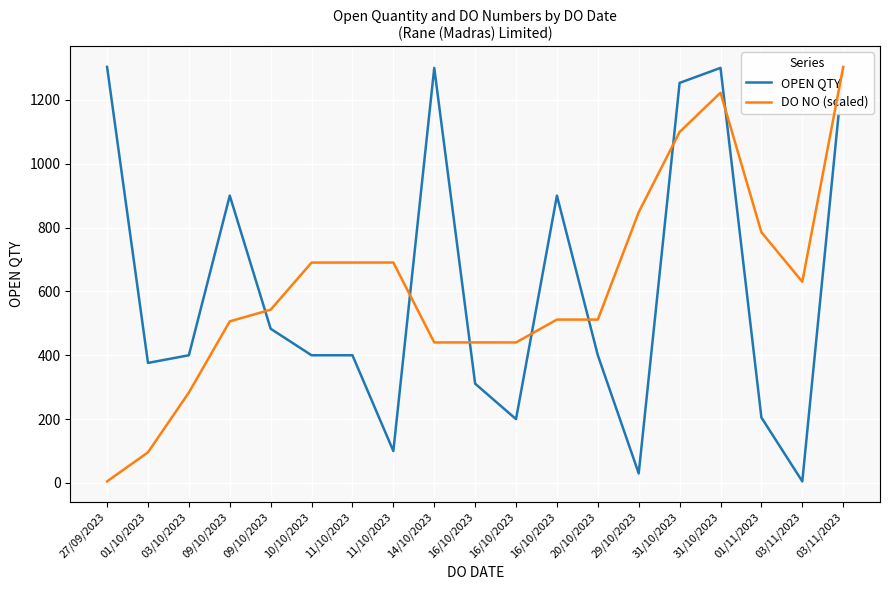

At which label is OPEN QTY closest to 654?

09/10/2023